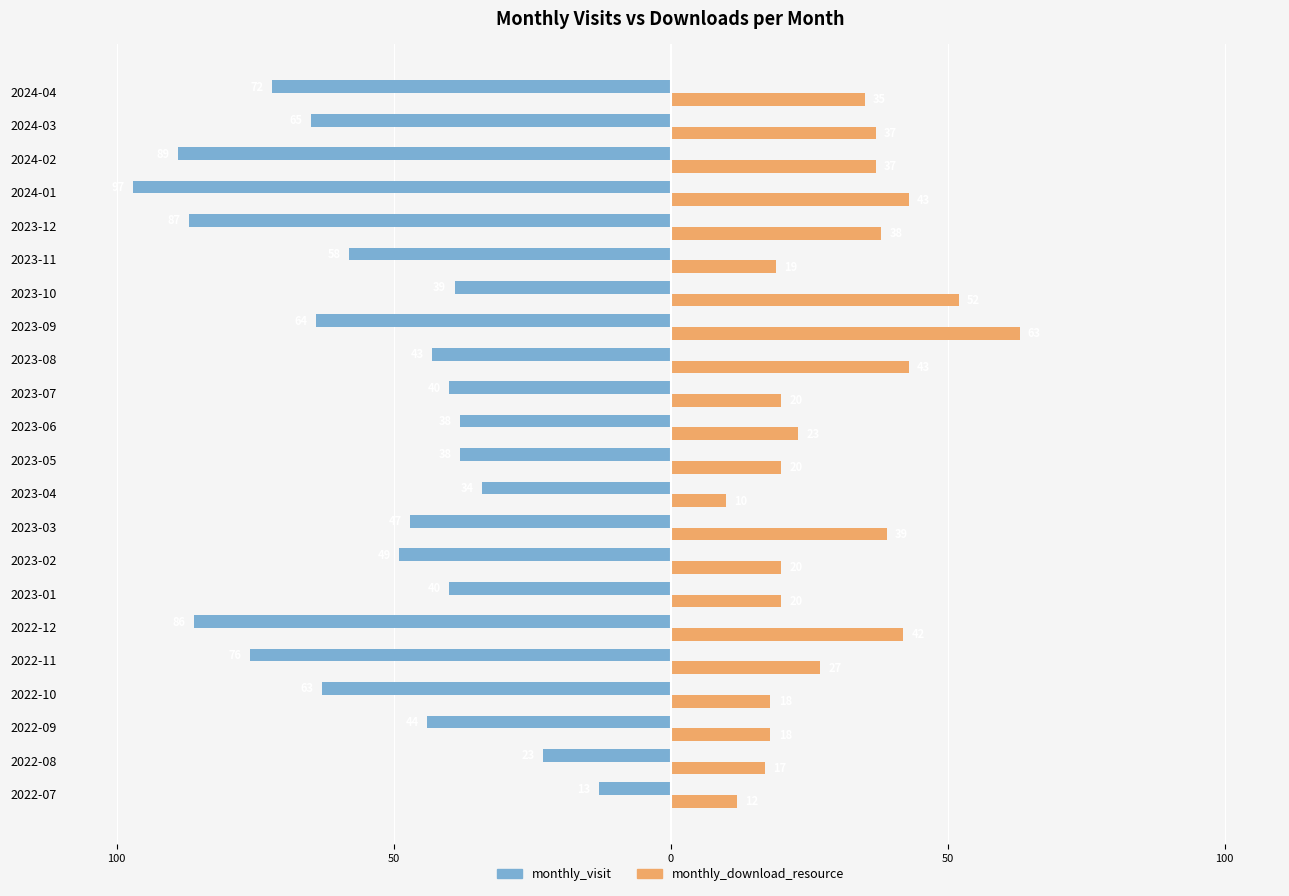

What are all the series names shown in the legend?

monthly_visit, monthly_download_resource